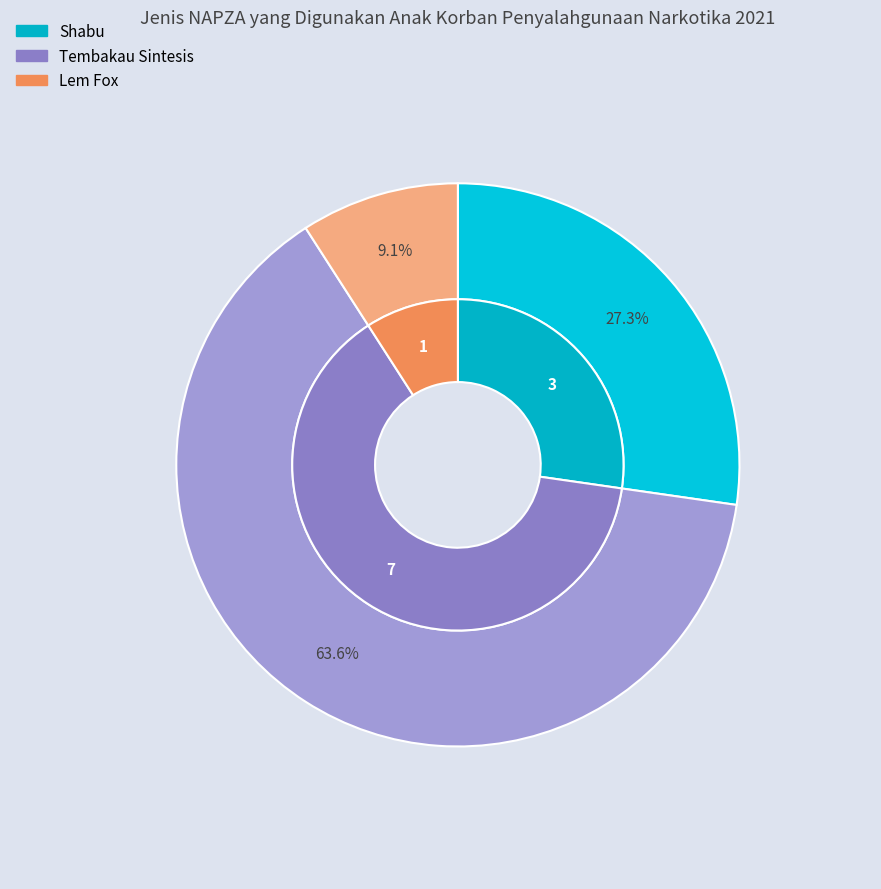

To the nearest percent, what is the difference between the Tembakau Sintesis and Lem Fox slice percentages?

55%